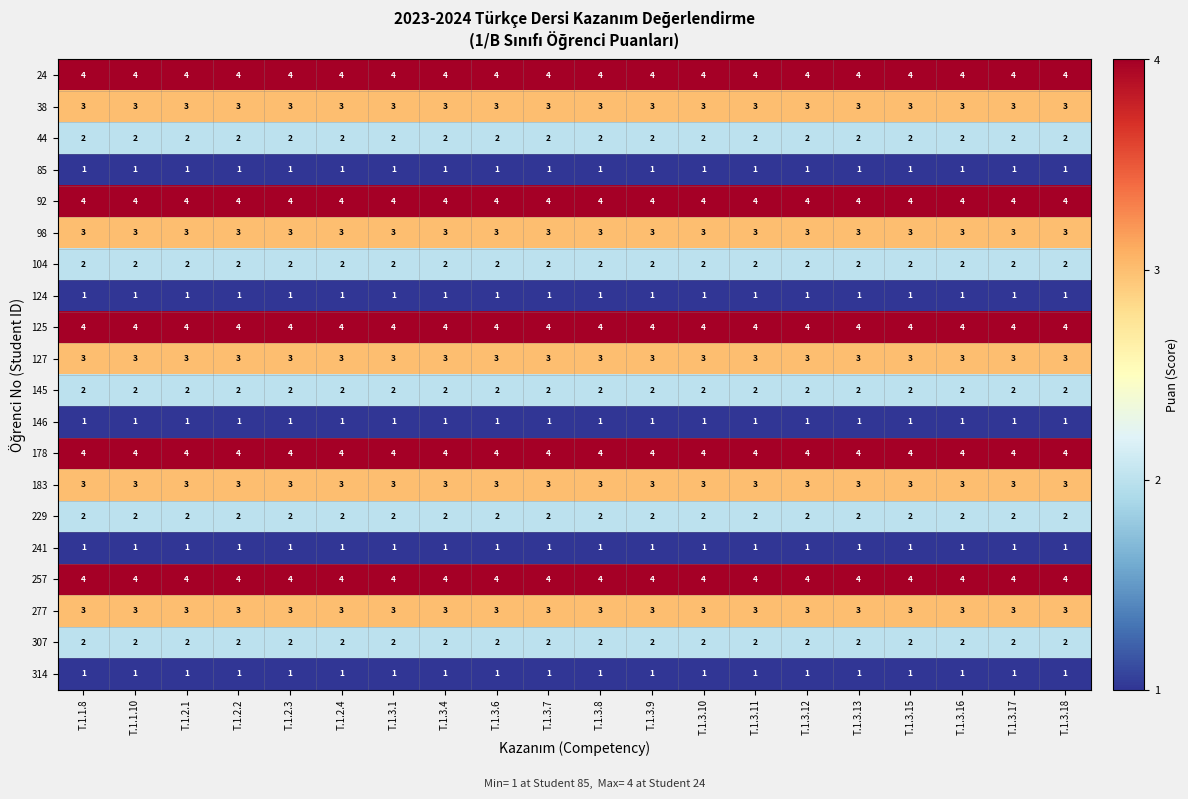

What is the total value across all series at T.1.3.8?

50